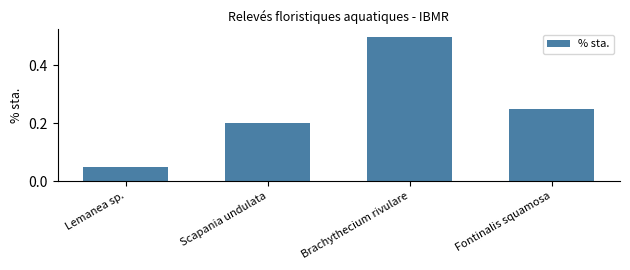

Which category has the highest value across all series?

Brachythecium rivulare